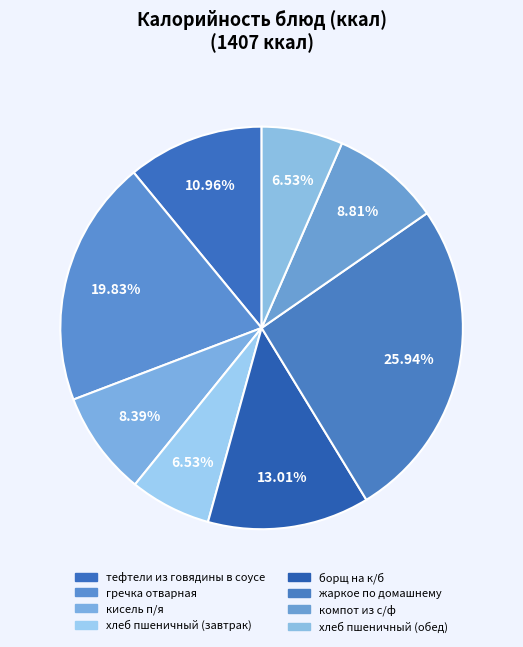

Rank the categories by value from lowest to highest.

хлеб пшеничный (завтрак), хлеб пшеничный (обед), кисель п/я, компот из с/ф, тефтели из говядины в соусе, борщ на к/б, гречка отварная, жаркое по домашнему